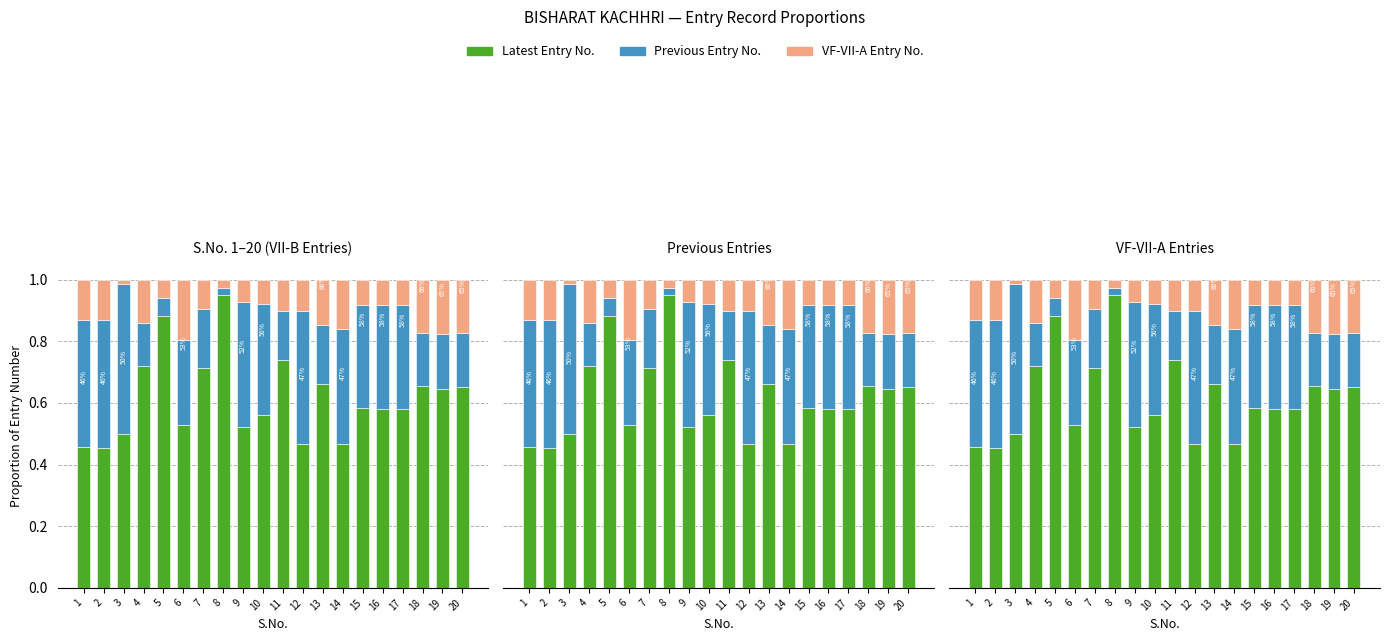

Reading left to right, extract all data points from this chart.

Latest Entry No.: 1=0.5	2=0.5	3=0.5	4=0.7	5=0.9	6=0.5	7=0.7	8=0.9	9=0.5	10=0.6	11=0.7	12=0.5	13=0.7	14=0.5	15=0.6	16=0.6	17=0.6	18=0.7	19=0.6	20=0.7
Previous Entry No.: 1=0.4	2=0.4	3=0.5	4=0.1	5=0.1	6=0.3	7=0.2	8=0.0	9=0.4	10=0.4	11=0.2	12=0.4	13=0.2	14=0.4	15=0.3	16=0.3	17=0.3	18=0.2	19=0.2	20=0.2
VF-VII-A Entry No.: 1=0.1	2=0.1	3=0.0	4=0.1	5=0.1	6=0.2	7=0.1	8=0.0	9=0.1	10=0.1	11=0.1	12=0.1	13=0.1	14=0.2	15=0.1	16=0.1	17=0.1	18=0.2	19=0.2	20=0.2